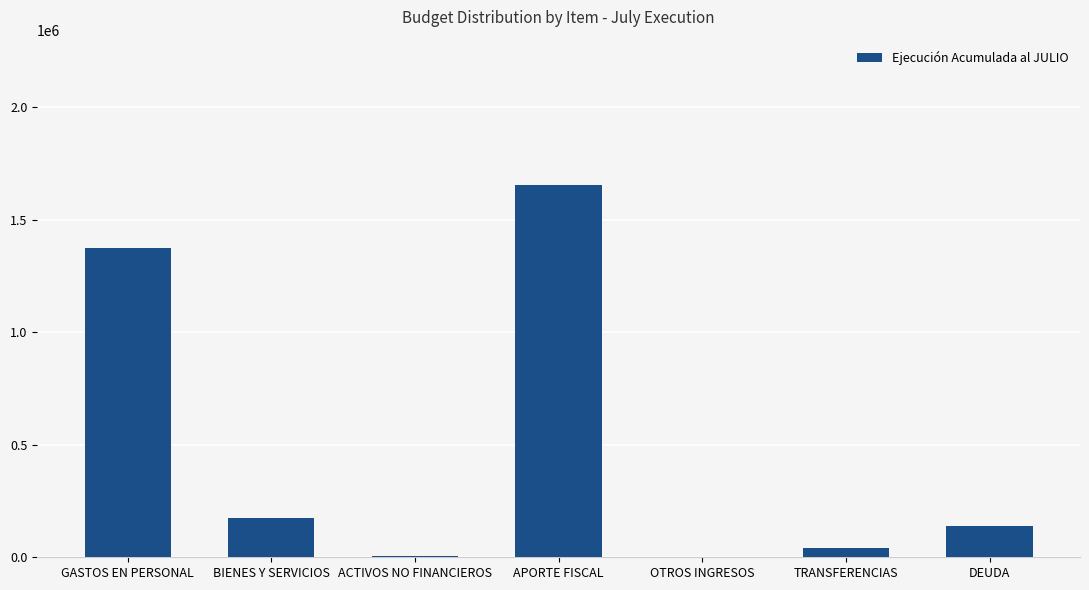

What is the average value?

484053